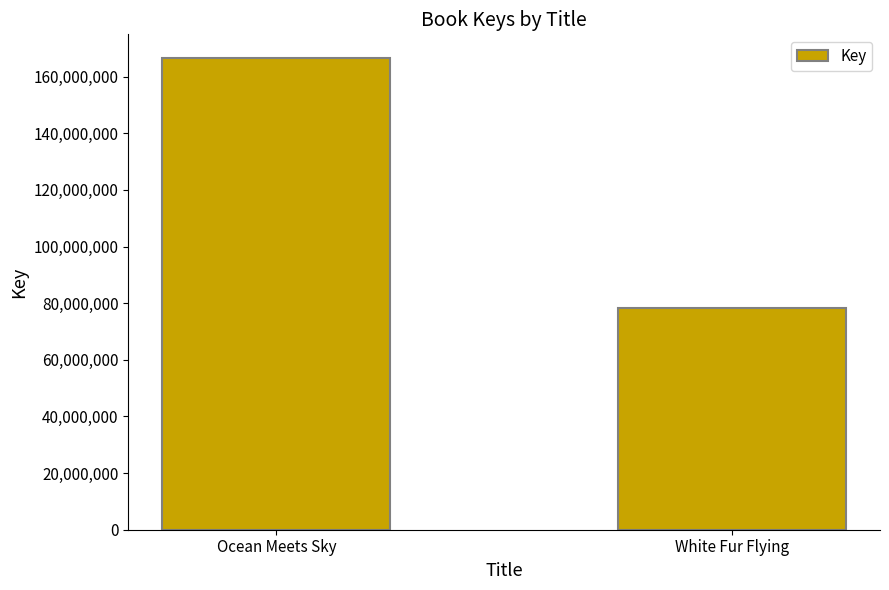

Count the number of data series in this chart.

1